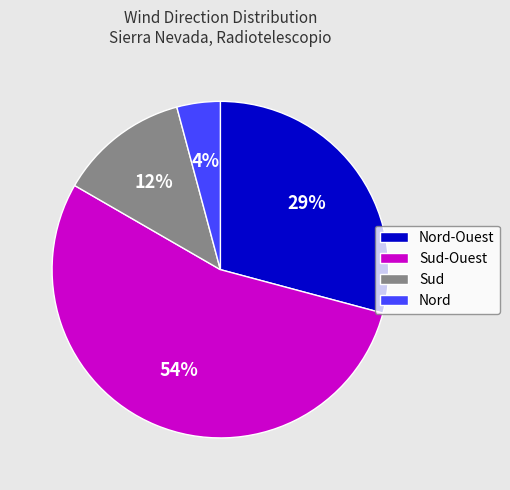

Is it true that Sud is 12% of the pie?

True